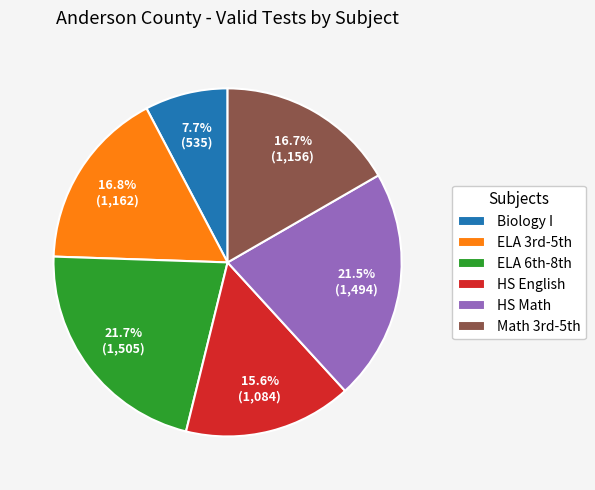

To the nearest percent, what is the average slice percentage?

17%